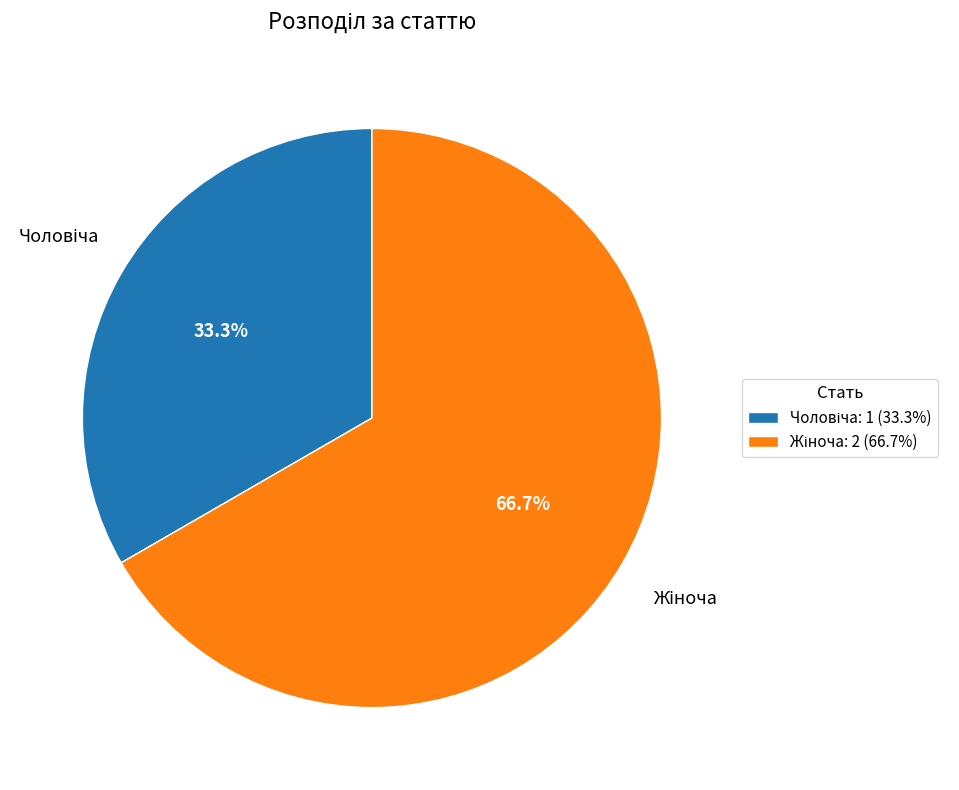

Does any single category account for the majority?

Yes